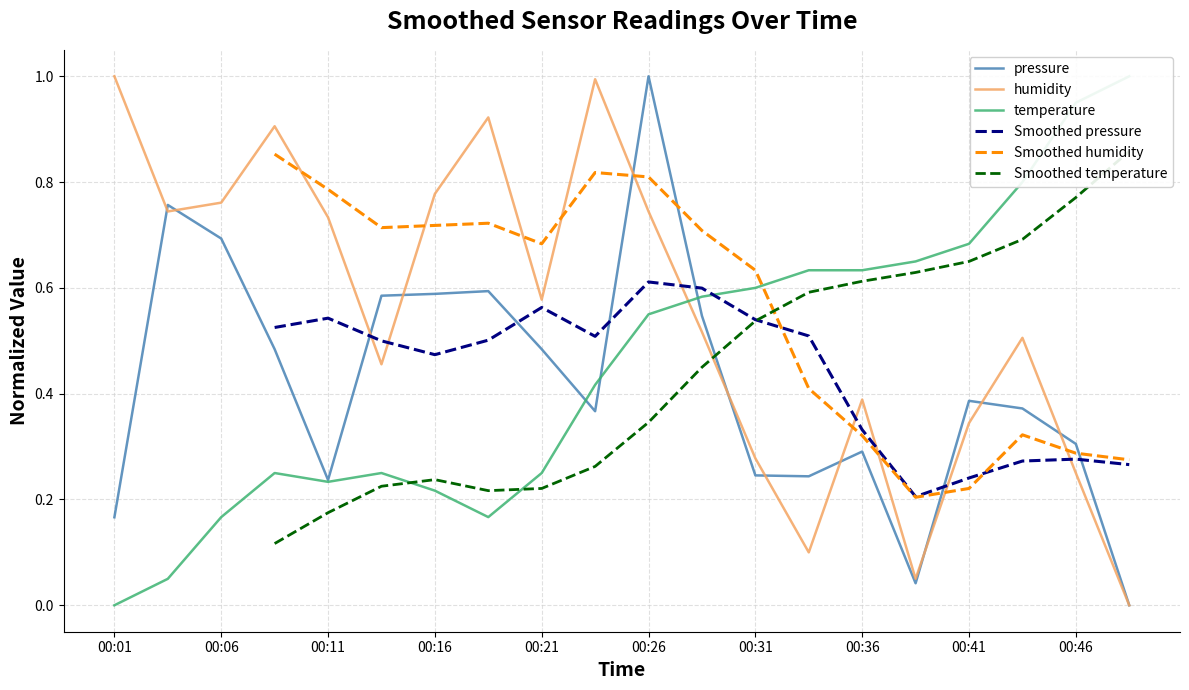

How many lines are shown in the chart?

6